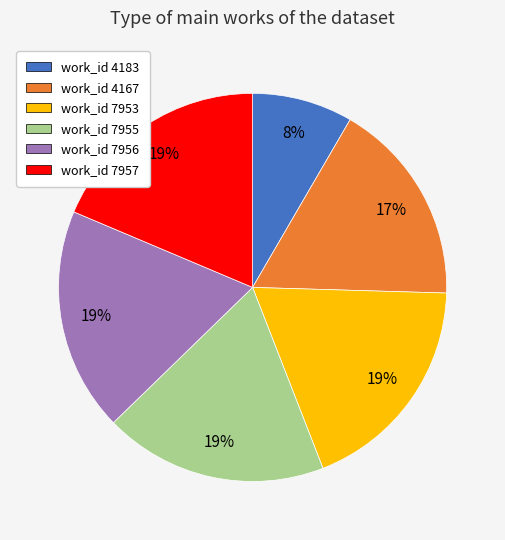

Is there any slice that represents more than half of the pie?

No